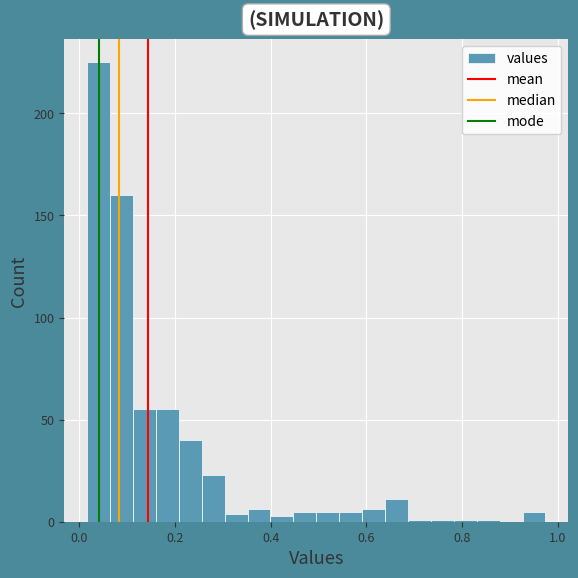

Around what value on the x-axis is the tallest bar? Give the approximate position of its centre, as read against the axis.

0.04